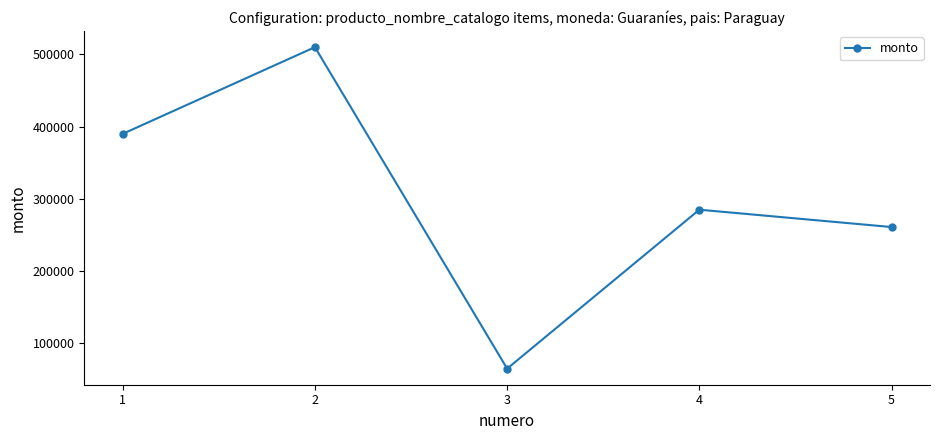

Rank the categories by value from lowest to highest.

3, 5, 4, 1, 2